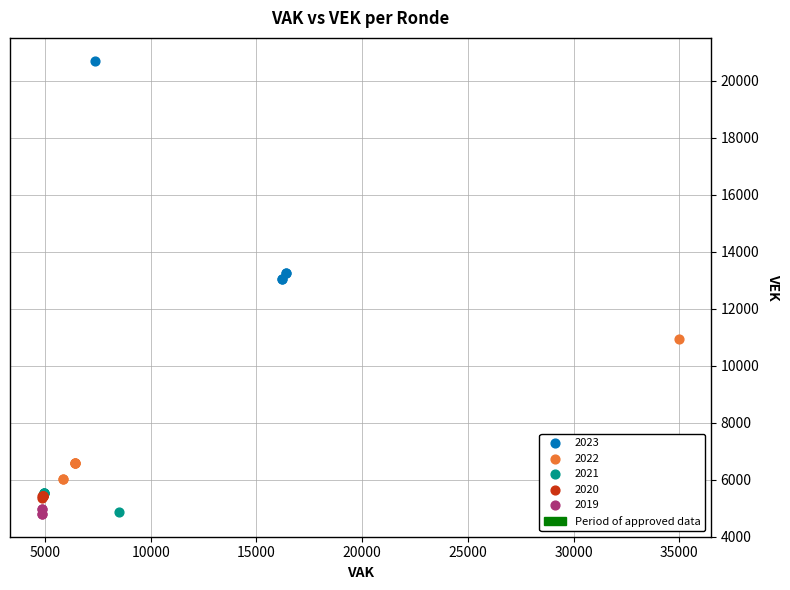

Which series has the largest Y range (max minus min)?

2023